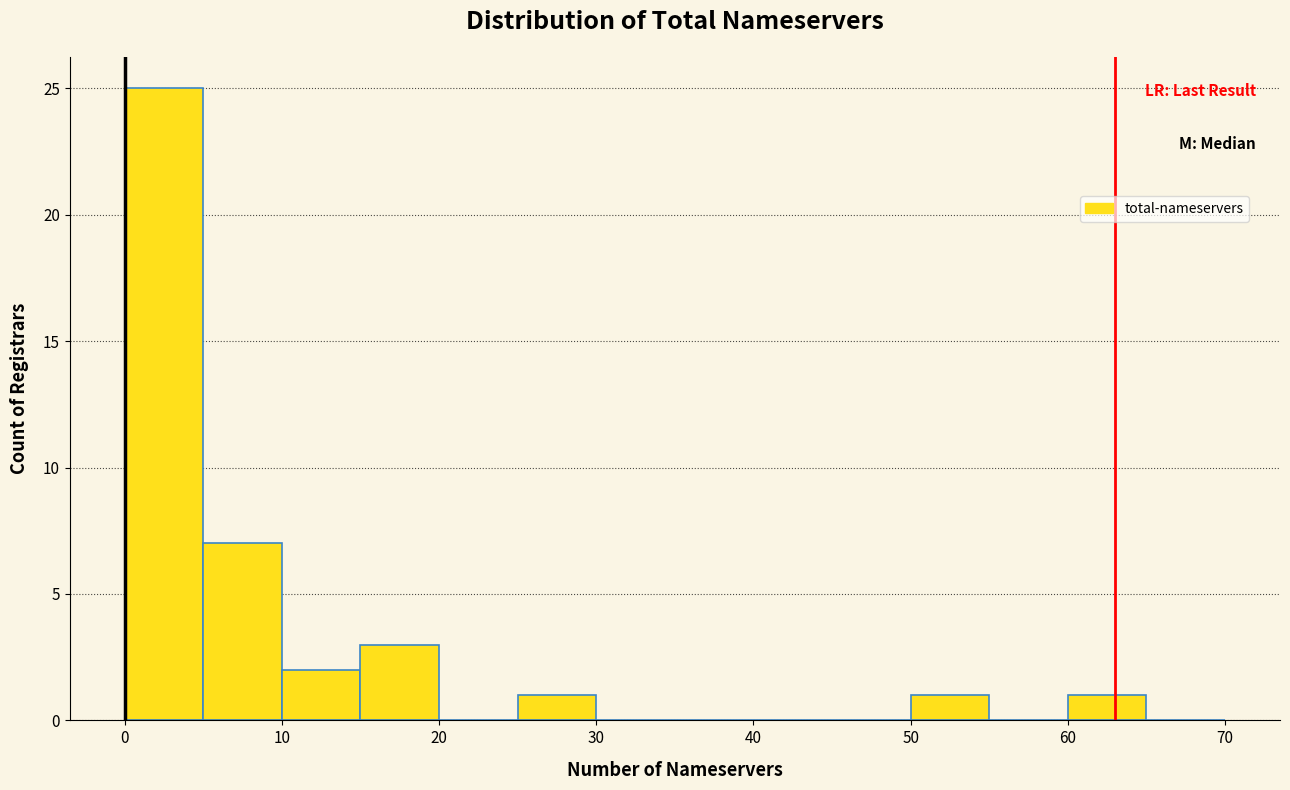

How tall is the bar that spans 25 to 30 on the x-axis? The values are not printed on the chart, so give them approximately, as read against the axis.

1